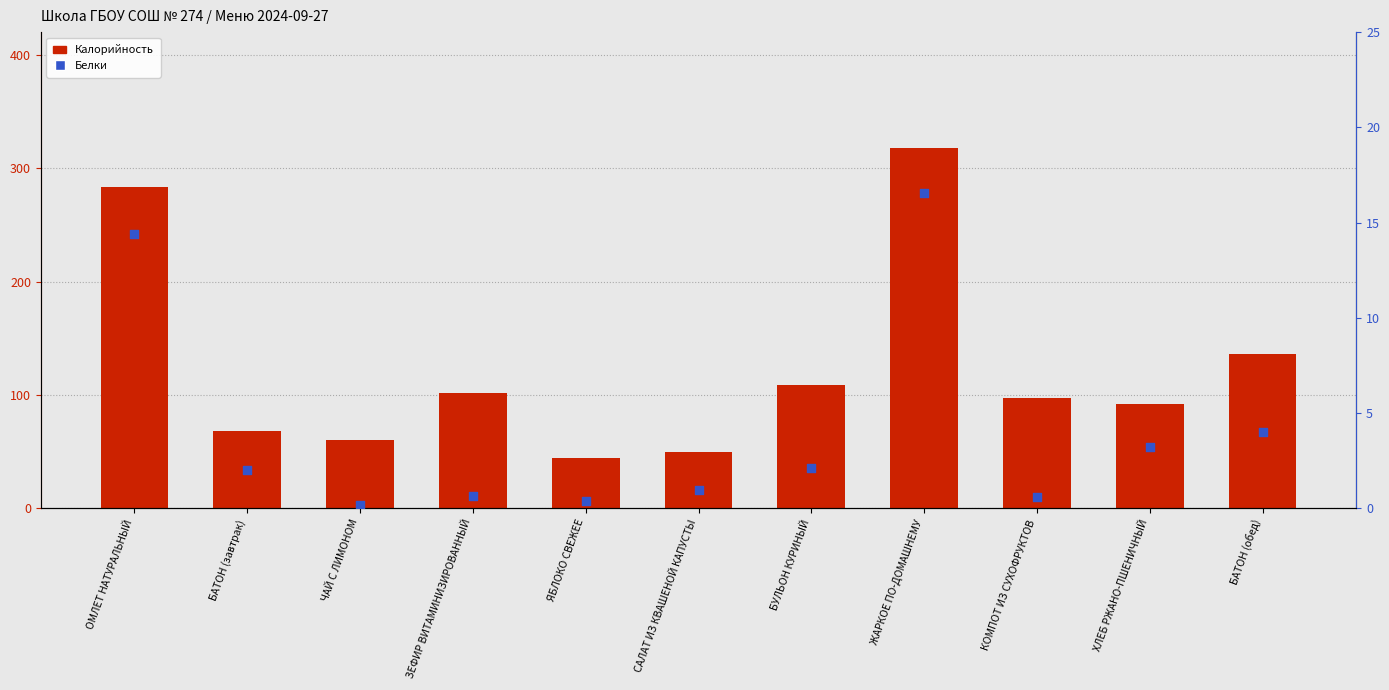

What are all the series names shown in the legend?

Калорийность, Белки